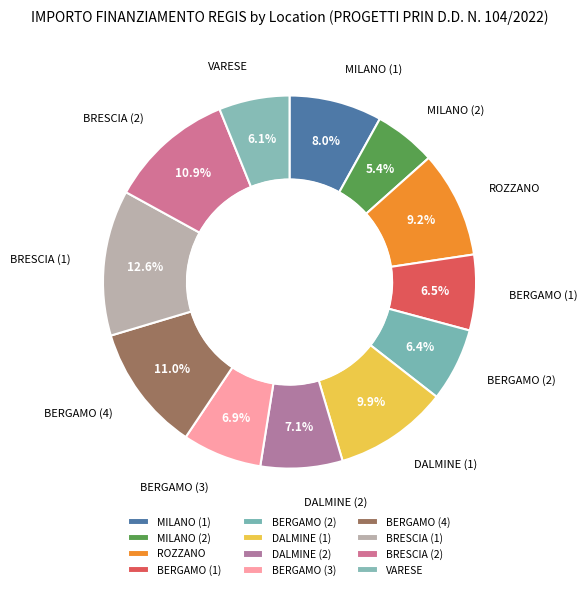

Is there a majority slice in this chart?

No